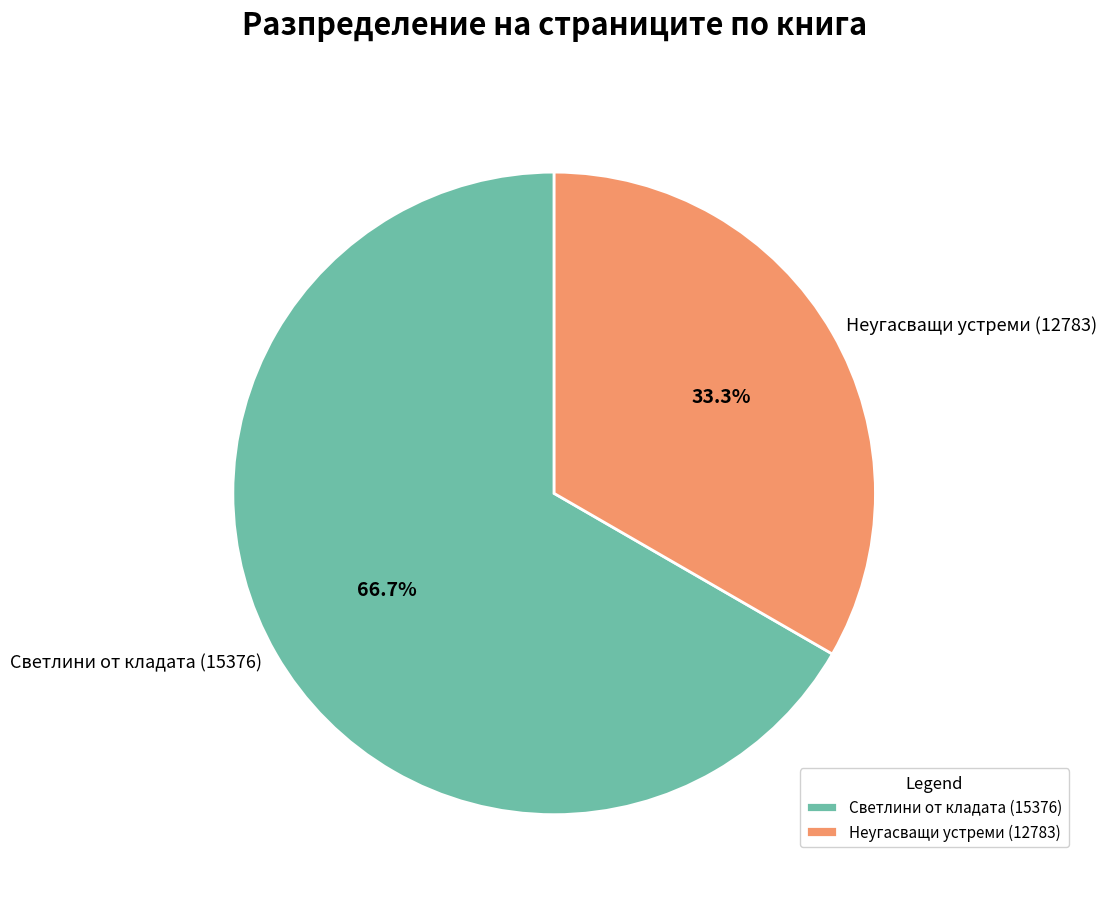

True or false: Неугасващи устреми (12783) accounts for 33% of the total.

True